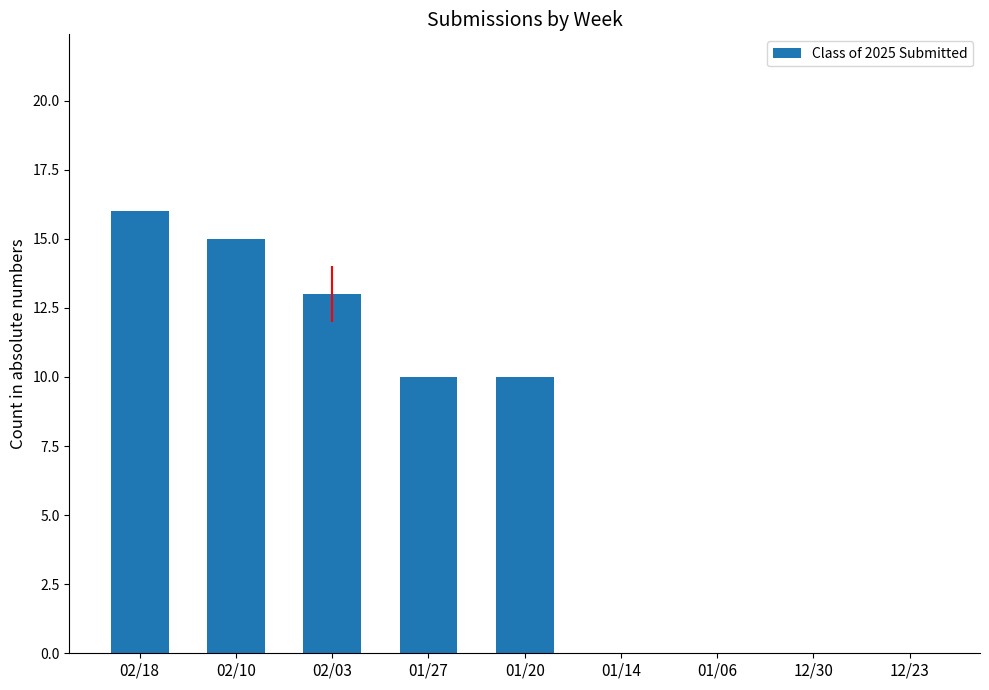

What is the maximum value shown in the chart?

16